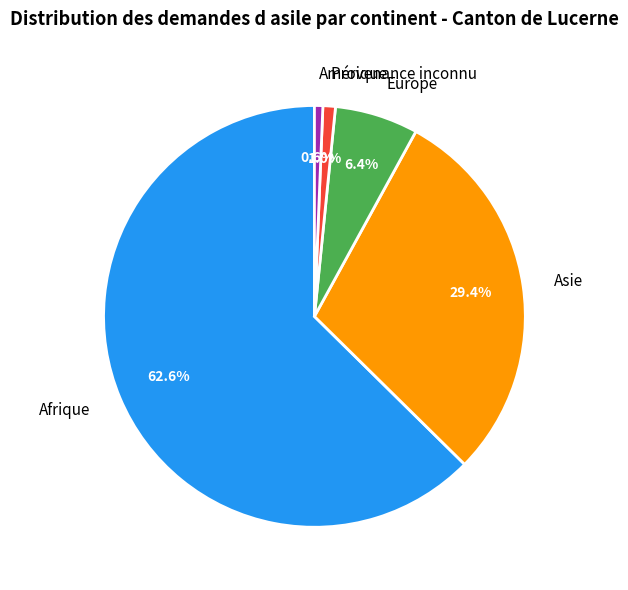

Which category has the biggest portion of the pie?

Afrique